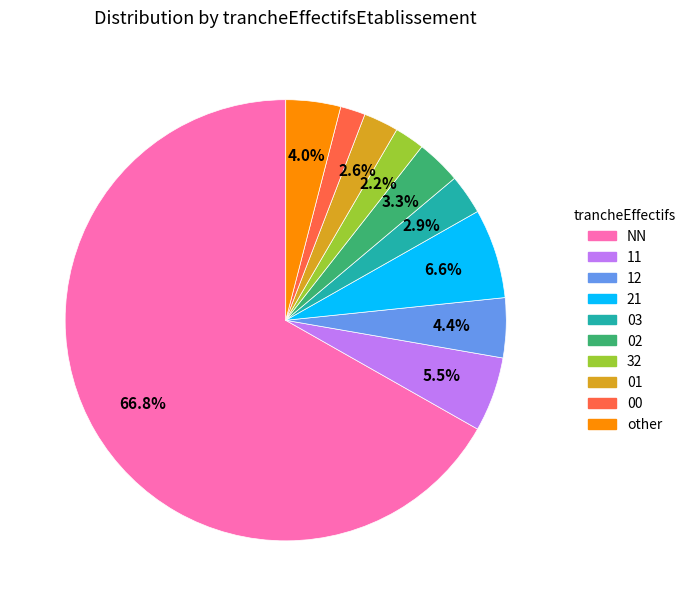

What is the largest slice in the pie chart?

NN